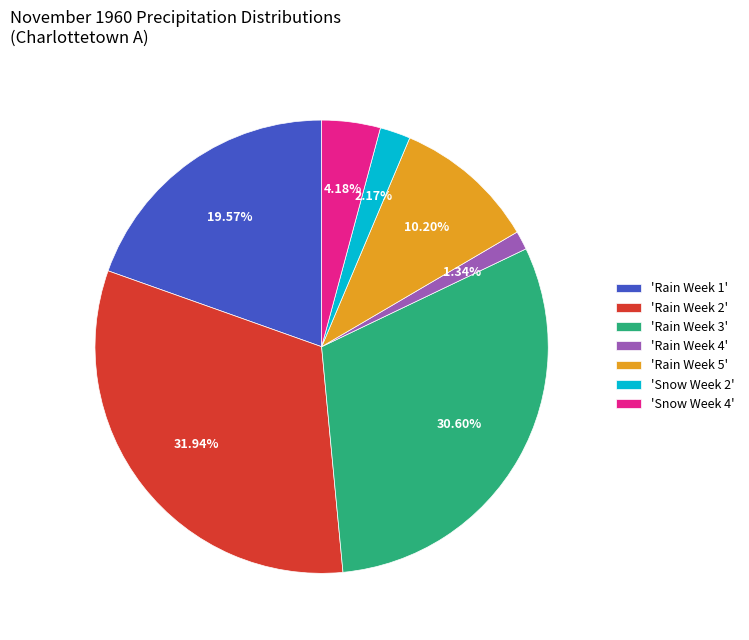

Do 'Rain Week 1' and 'Snow Week 2' together represent more than half of the pie?

No